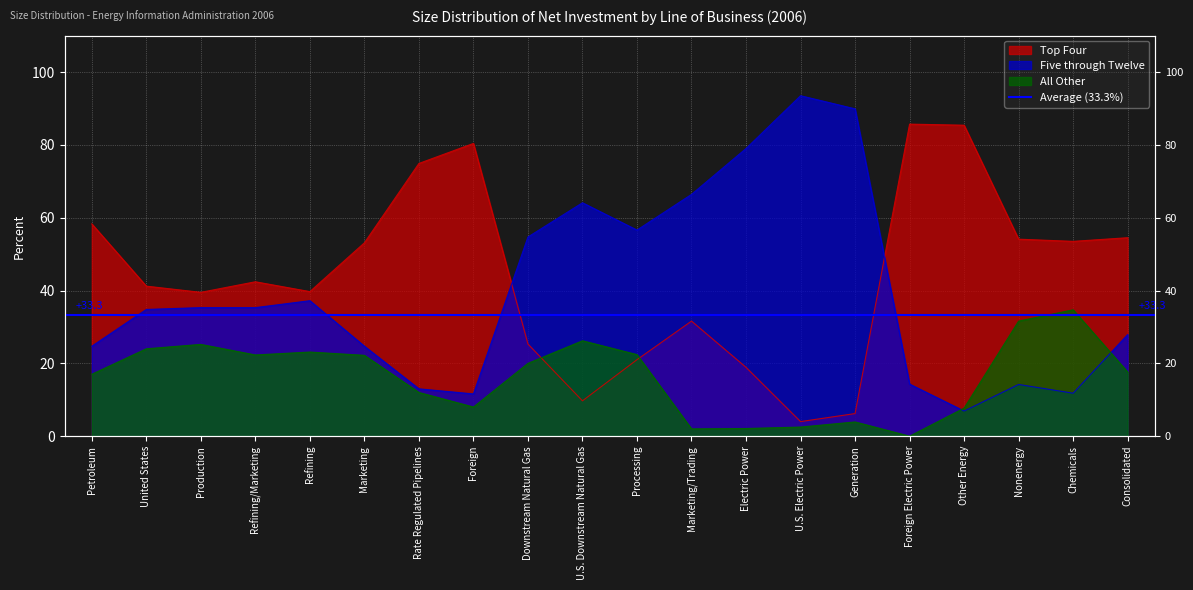

What is the difference between the maximum and minimum values in the Five through Twelve series?

86.6